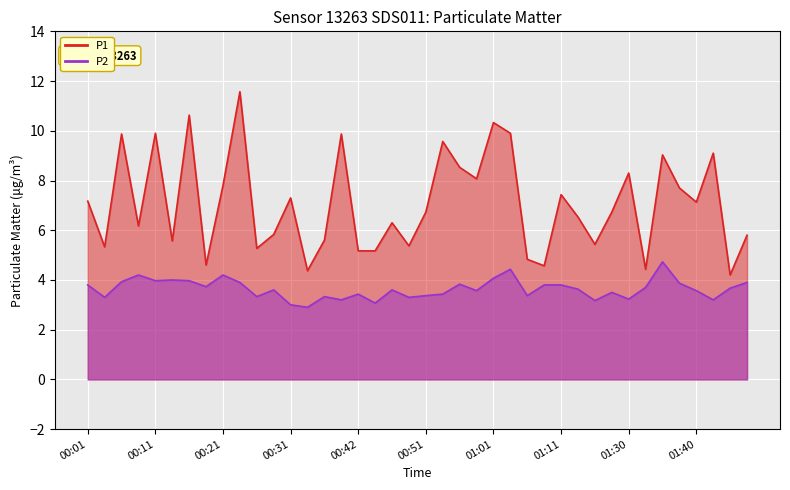

In P1, how many points are lower than both neighbors (excluding endpoints)?

13